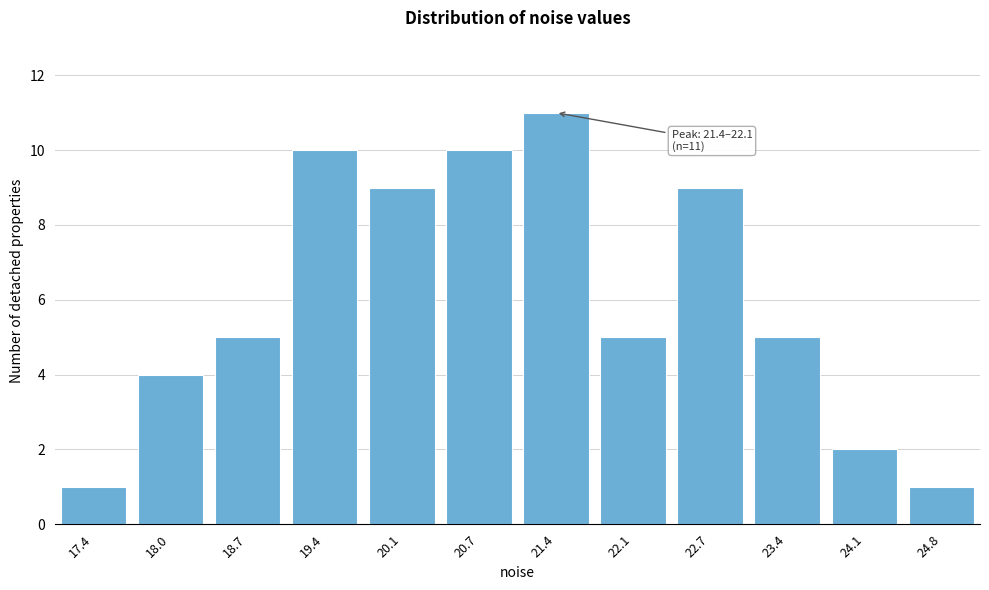

Reading left to right, extract all data points from this chart.

17.4=1	18.0=4	18.7=5	19.4=10	20.1=9	20.7=10	21.4=11	22.1=5	22.7=9	23.4=5	24.1=2	24.8=1